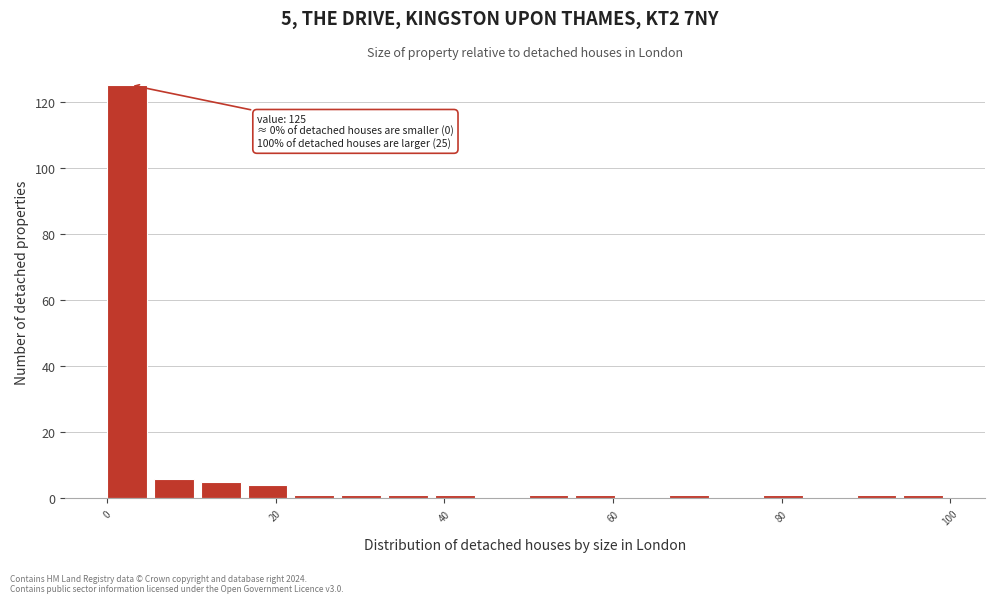

Around what value on the x-axis is the tallest bar? Give the approximate position of its centre, as read against the axis.

2